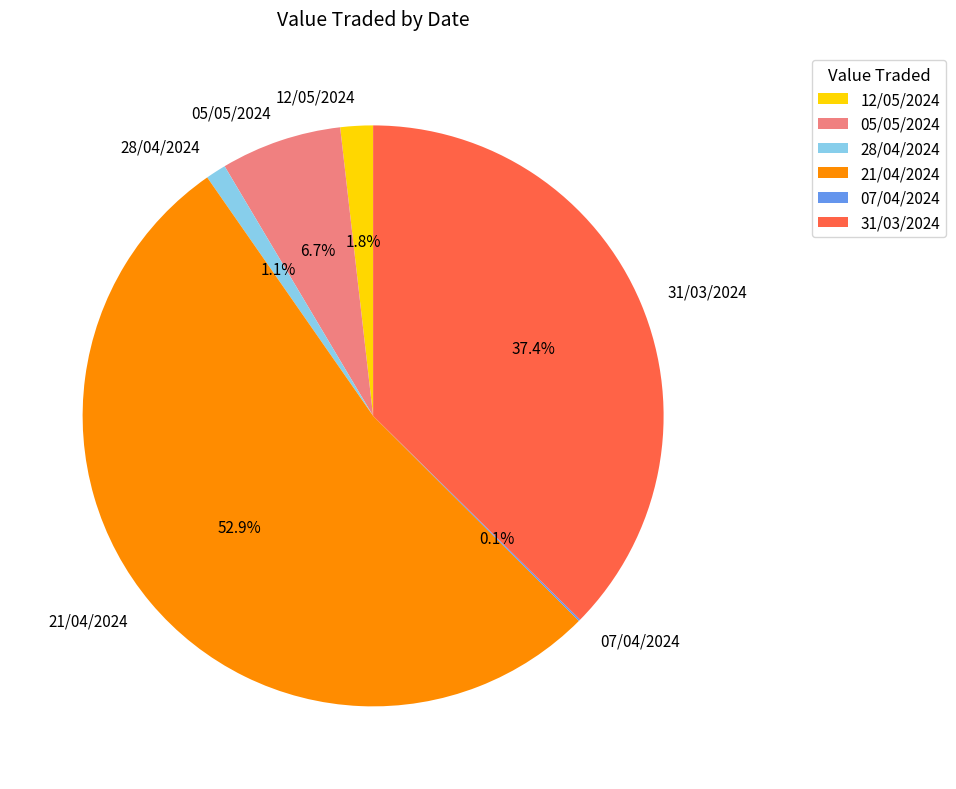

Is the sum of 31/03/2024 and 28/04/2024 greater than half?

No